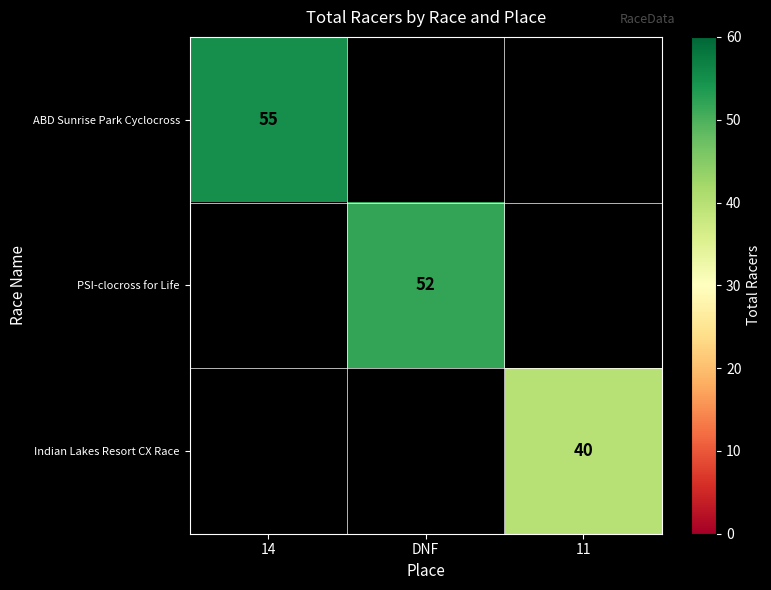

Is it true that ABD Sunrise Park Cyclocross equals 55 at 14?

True